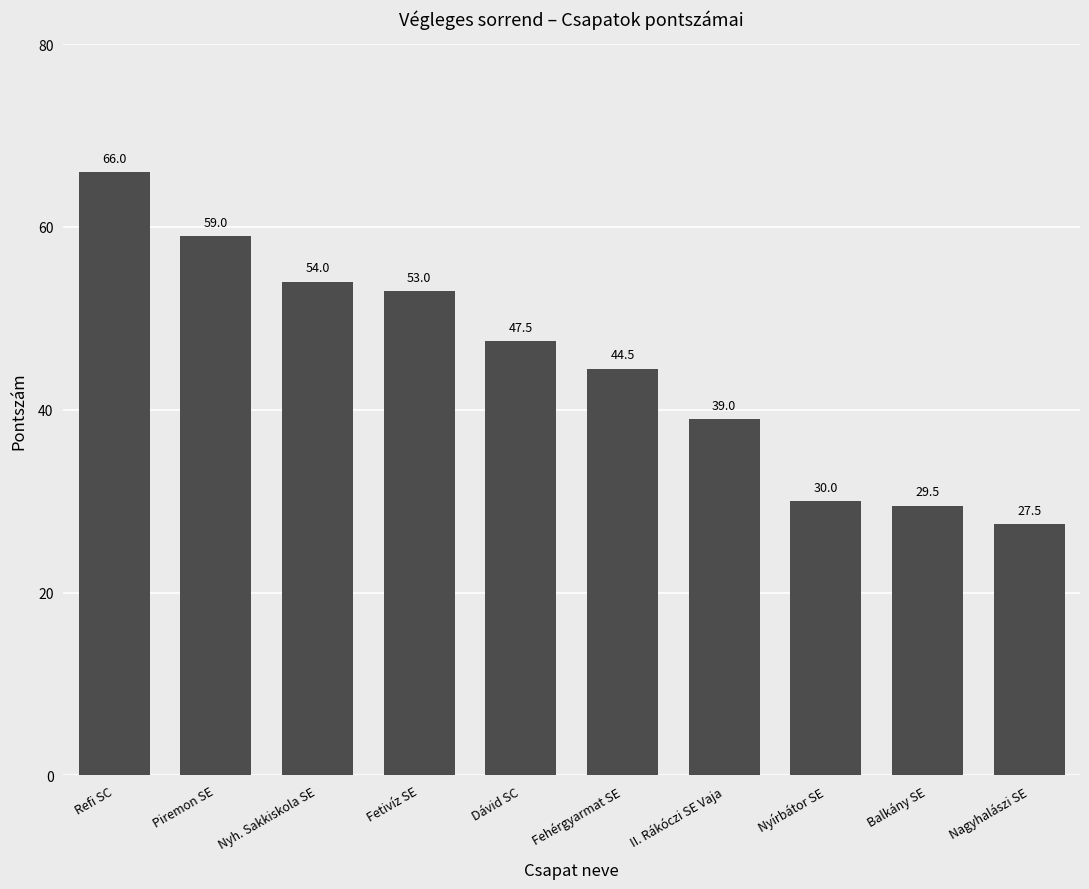

What is the sum of all values?

450.0